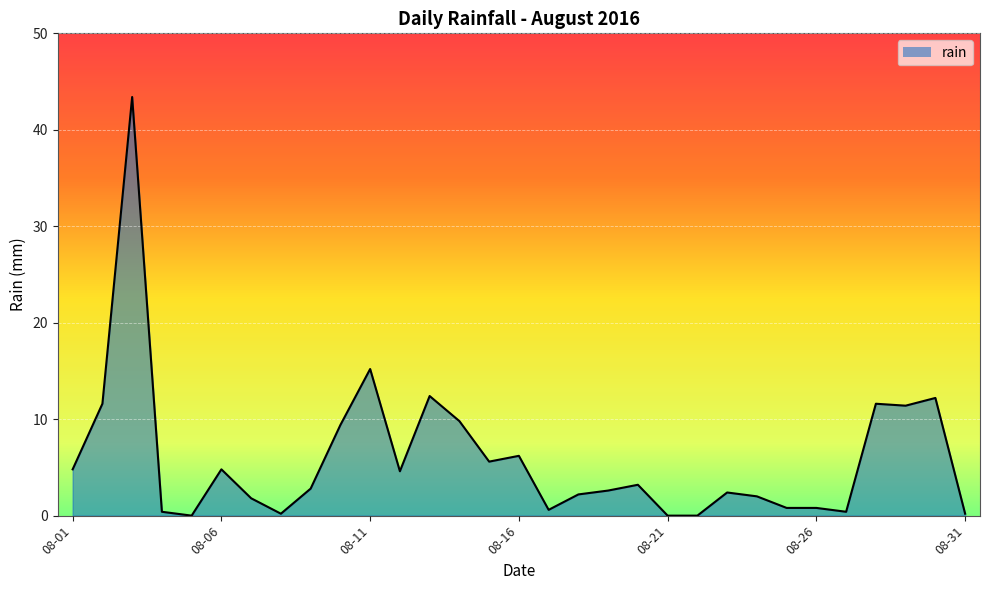

Count the number of data series in this chart.

1